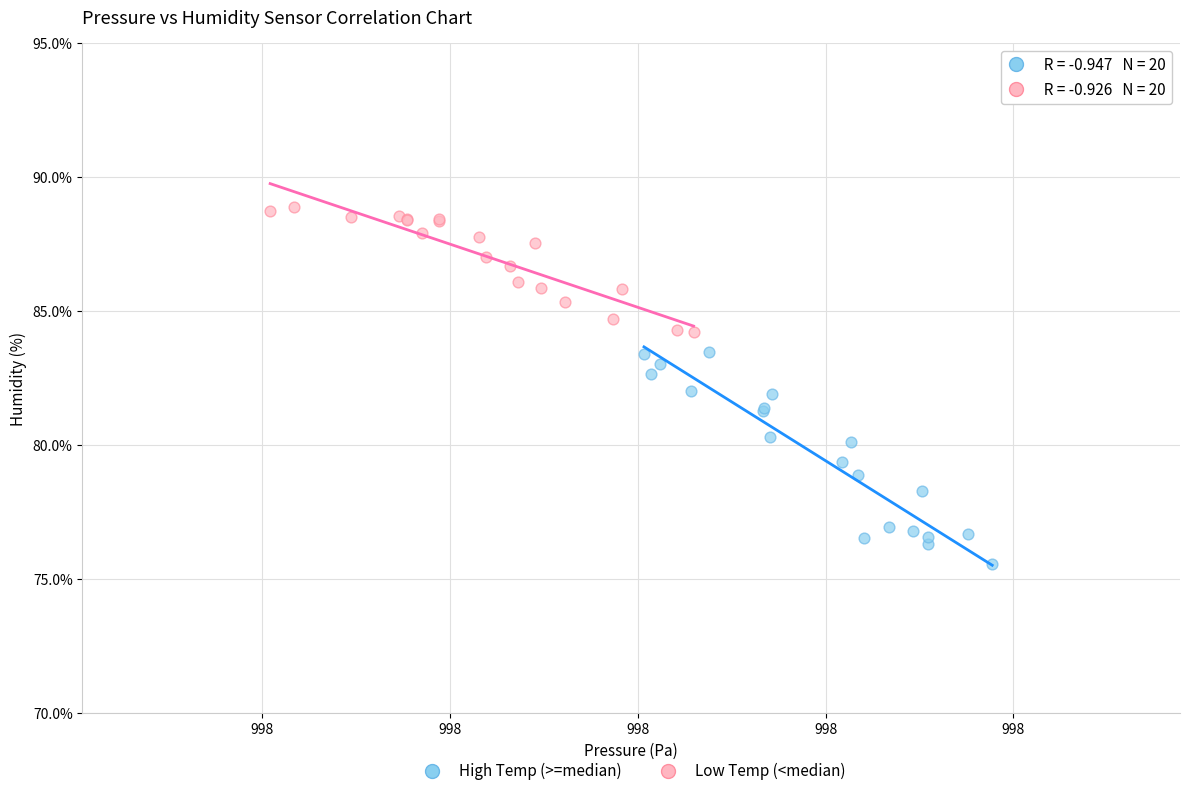

Which series reaches the minimum Y coordinate?

High Temp (>=median)